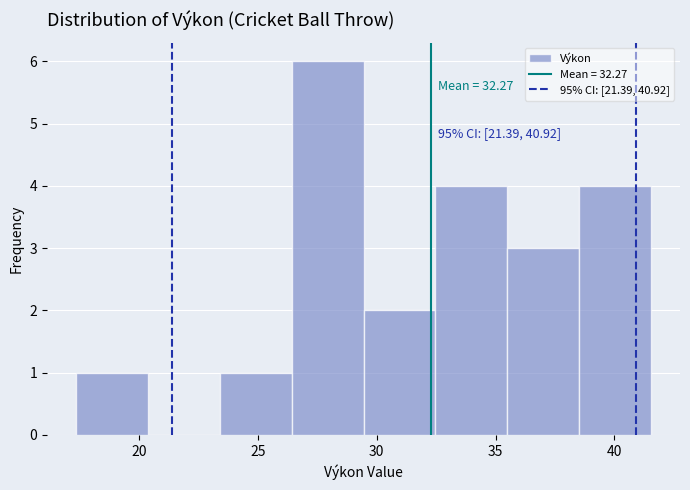

Over which range of the x-axis is the bar tallest?

26.5 to 29.5